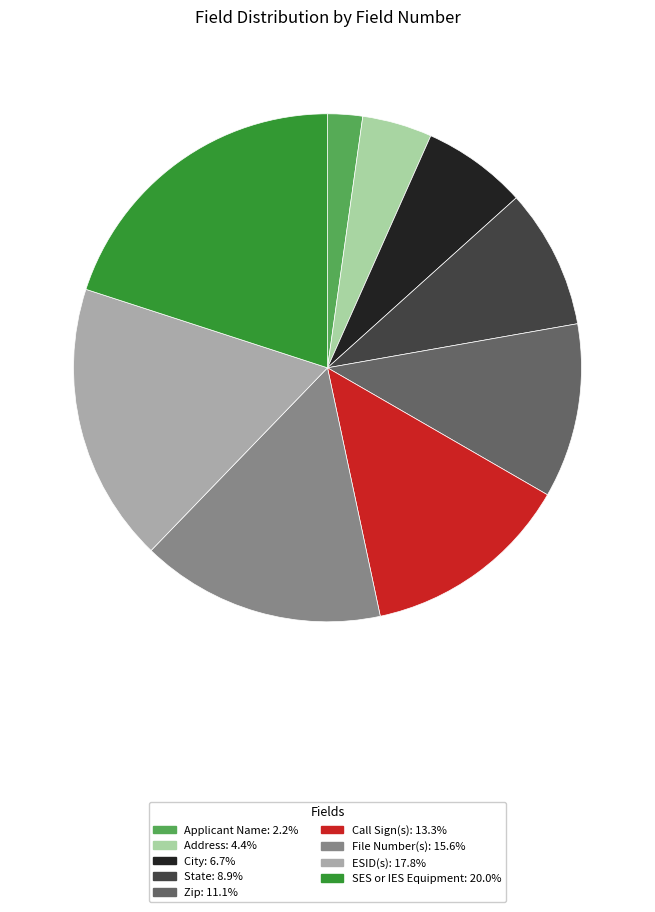

Is Call Sign(s) the majority of the pie?

No